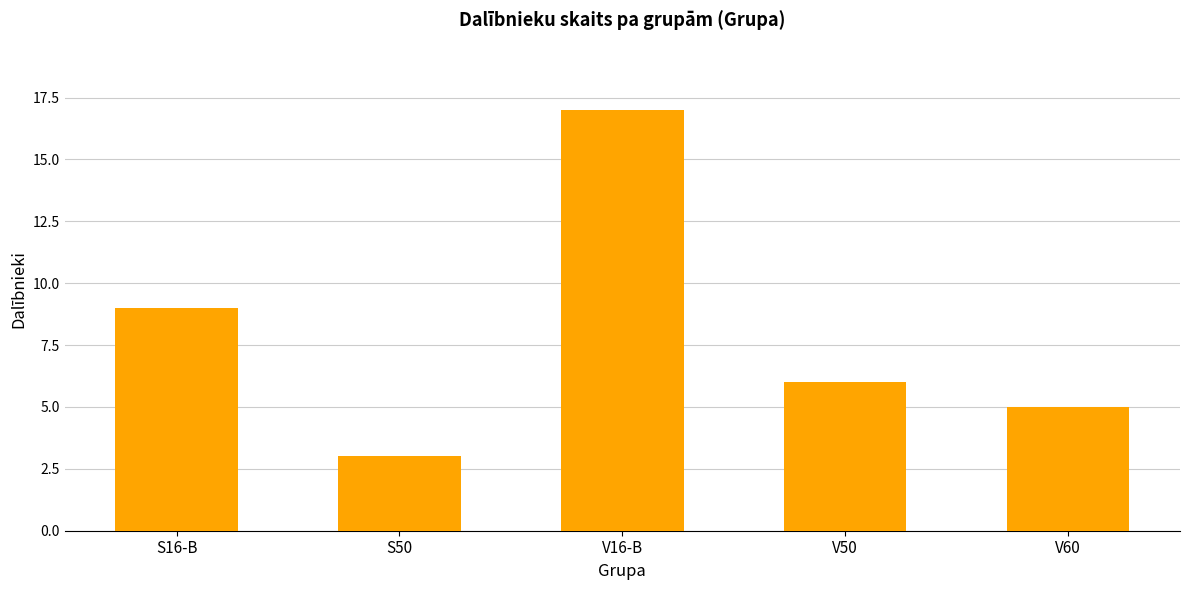

The value at V16-B is 5. True or false?

False